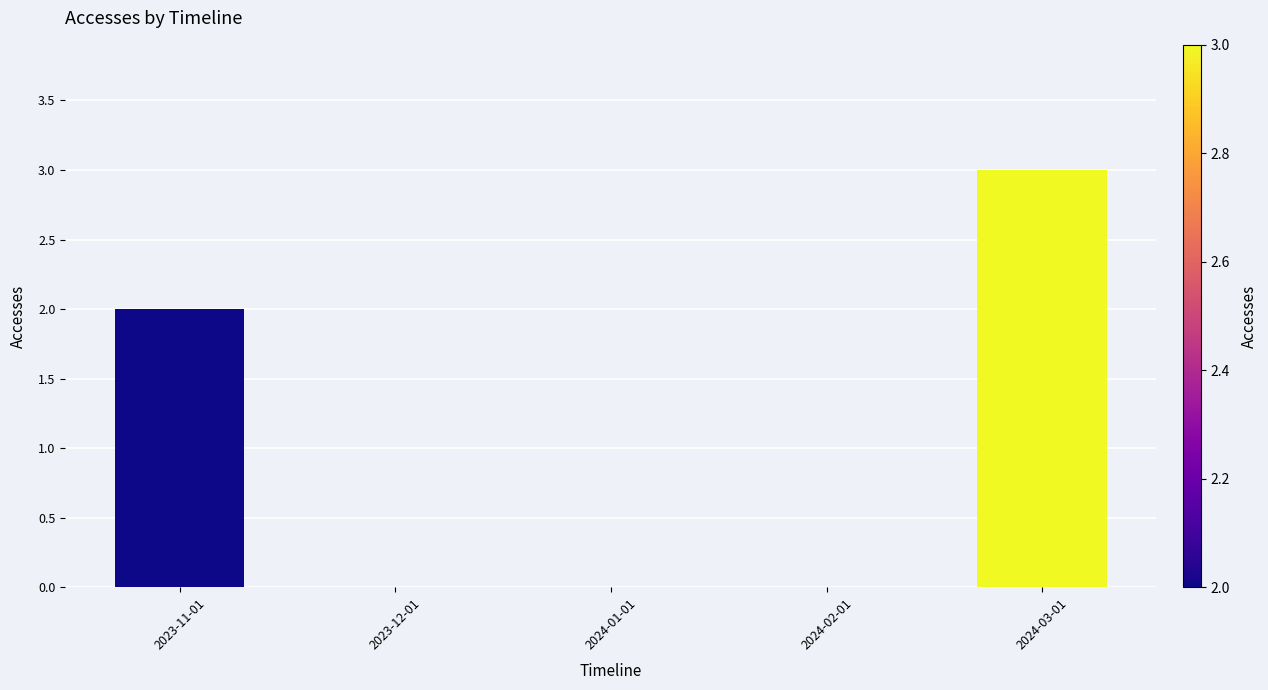

At which category does the chart reach its peak across all series?

2024-03-01